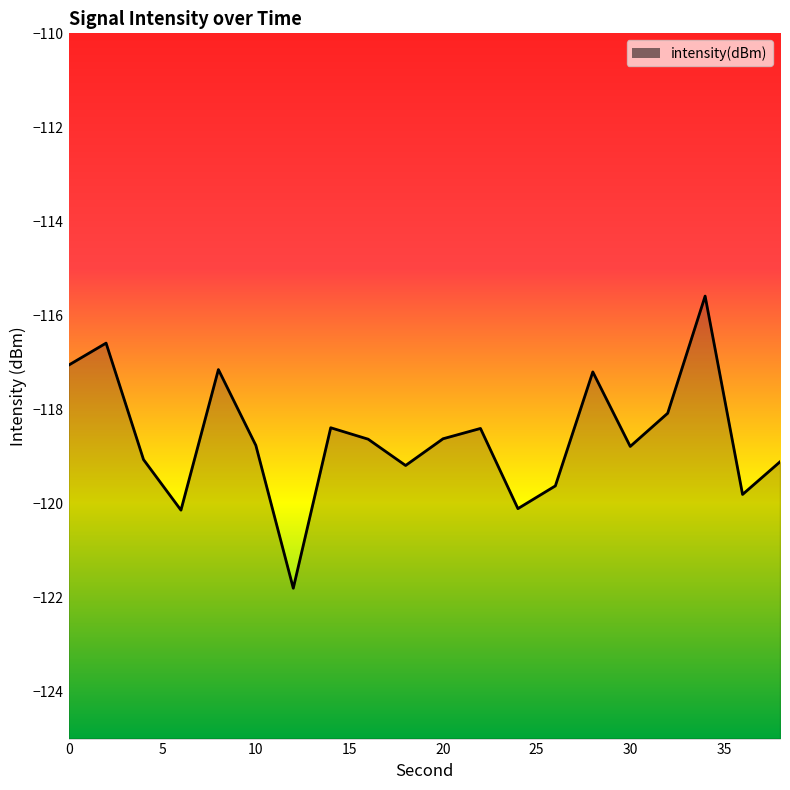

True or false: the data shows -118.8 at 10.

True